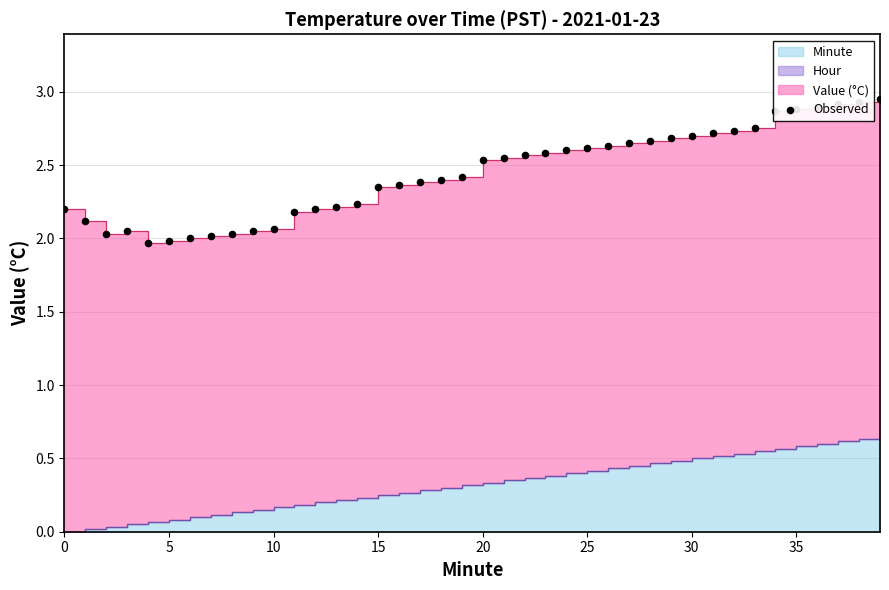

What is the ratio of the value at 10 to the value at 21?

0.8